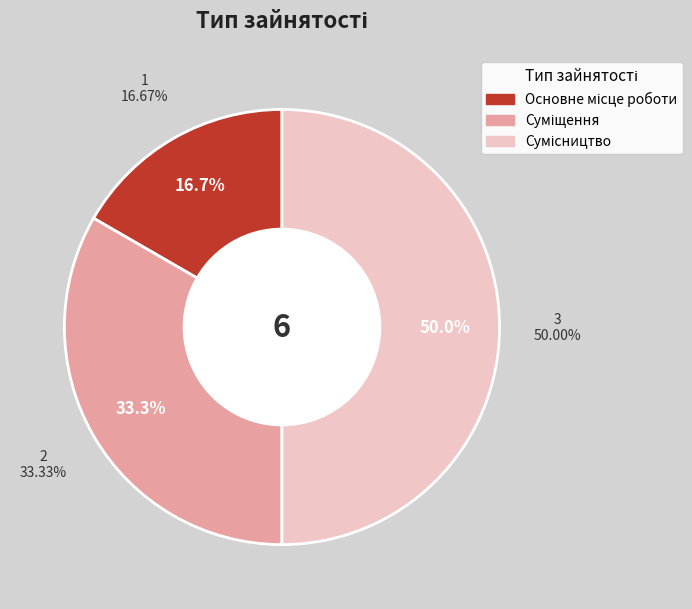

What percentage is NOT represented by Суміщення?

66.7%